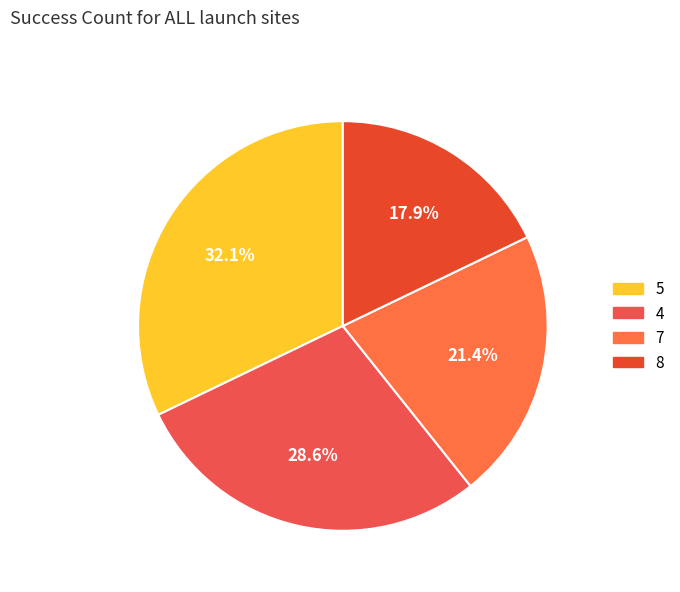

Count the number of slices in the pie.

4